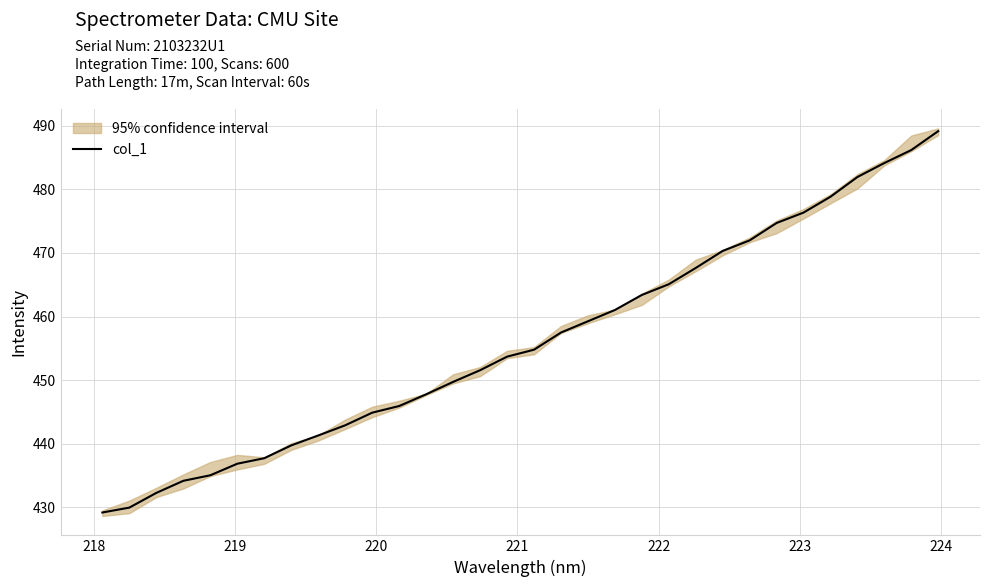

What is the maximum value for col_1?

489.1